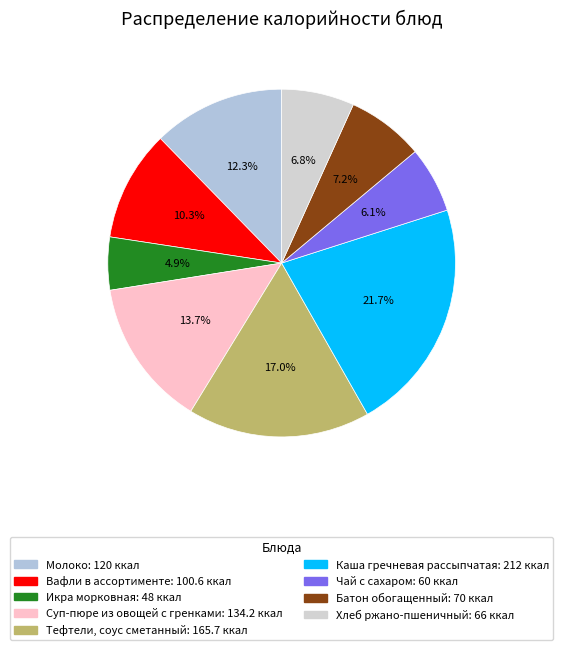

To the nearest percent, what is the combined percentage of Каша гречневая рассыпчатая and Чай с сахаром?

28%